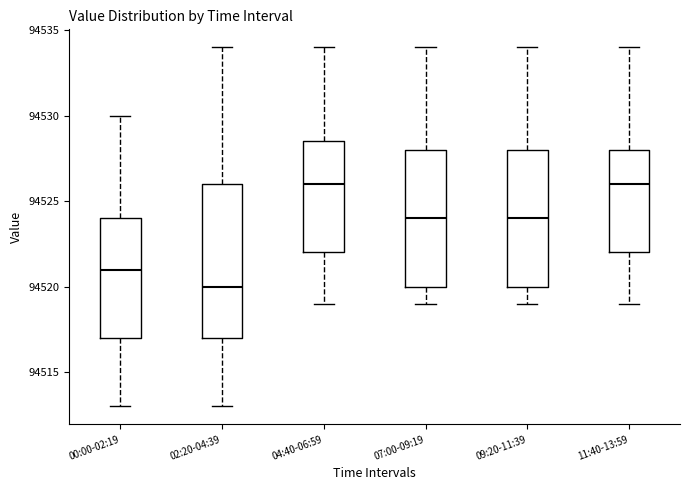

Reading left to right, read every box against the y-axis: the position of its median line, the range the box covers, and the ends of its whiskers. The values are not printed on the chart, so give them approximately, as read against the axis.

00:00-02:19: median 94521.0, box 94517.0 to 94524.0, whiskers 94513.0 to 94530.0
02:20-04:39: median 94520.0, box 94517.0 to 94526.0, whiskers 94513.0 to 94534.0
04:40-06:59: median 94526.0, box 94522.0 to 94528.5, whiskers 94519.0 to 94534.0
07:00-09:19: median 94524.0, box 94520.0 to 94528.0, whiskers 94519.0 to 94534.0
09:20-11:39: median 94524.0, box 94520.0 to 94528.0, whiskers 94519.0 to 94534.0
11:40-13:59: median 94526.0, box 94522.0 to 94528.0, whiskers 94519.0 to 94534.0